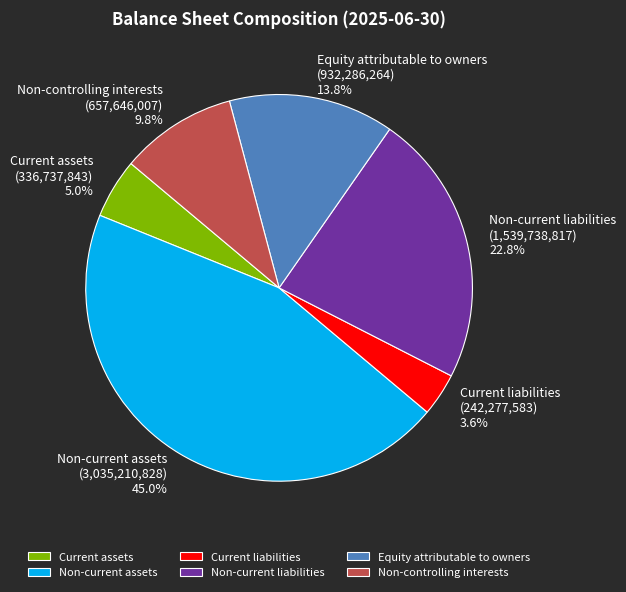

The Non-current assets slice represents 45% of the pie. True or false?

True